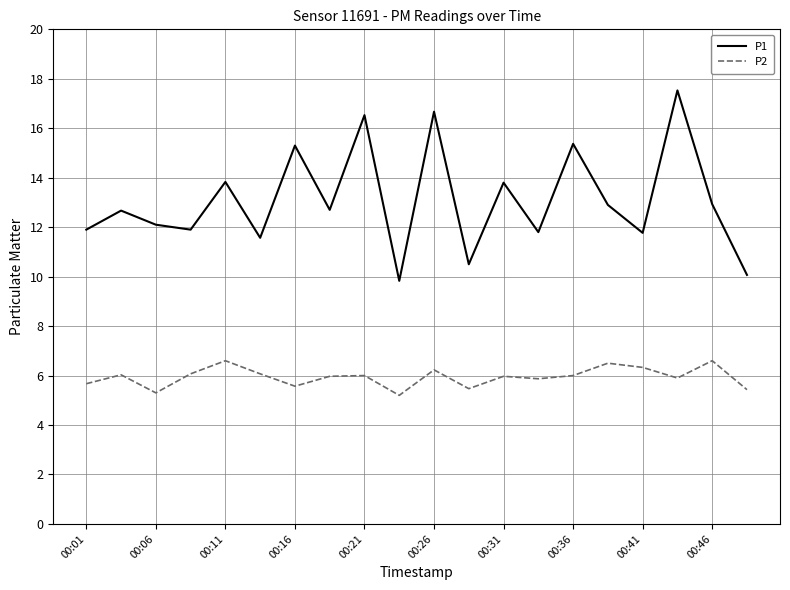

Which series has the largest total across all categories?

P1